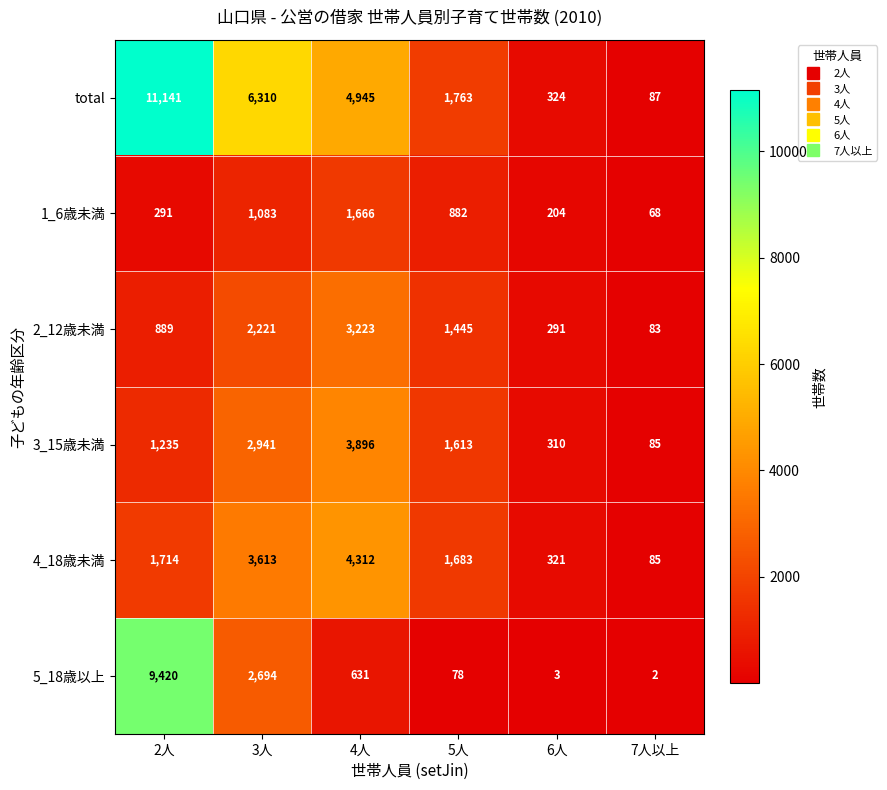

What is the smallest value displayed?

2